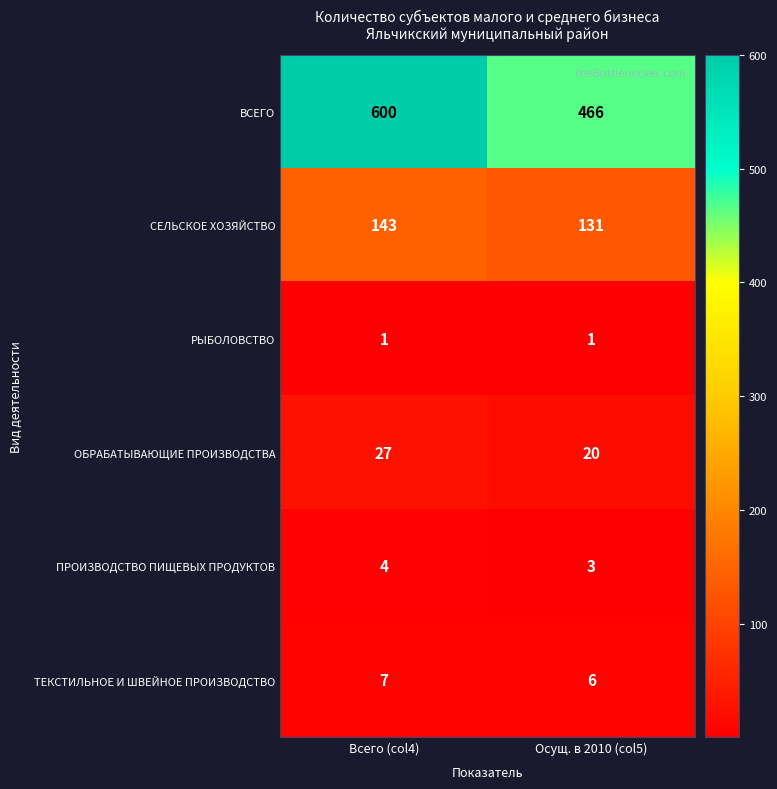

Reading left to right, what are all the values shown in this chart?

ВСЕГО: 600	466
СЕЛЬСКОЕ ХОЗЯЙСТВО: 143	131
РЫБОЛОВСТВО: 1	1
ОБРАБАТЫВАЮЩИЕ ПРОИЗВОДСТВА: 27	20
ПРОИЗВОДСТВО ПИЩЕВЫХ ПРОДУКТОВ: 4	3
ТЕКСТИЛЬНОЕ И ШВЕЙНОЕ ПРОИЗВОДСТВО: 7	6